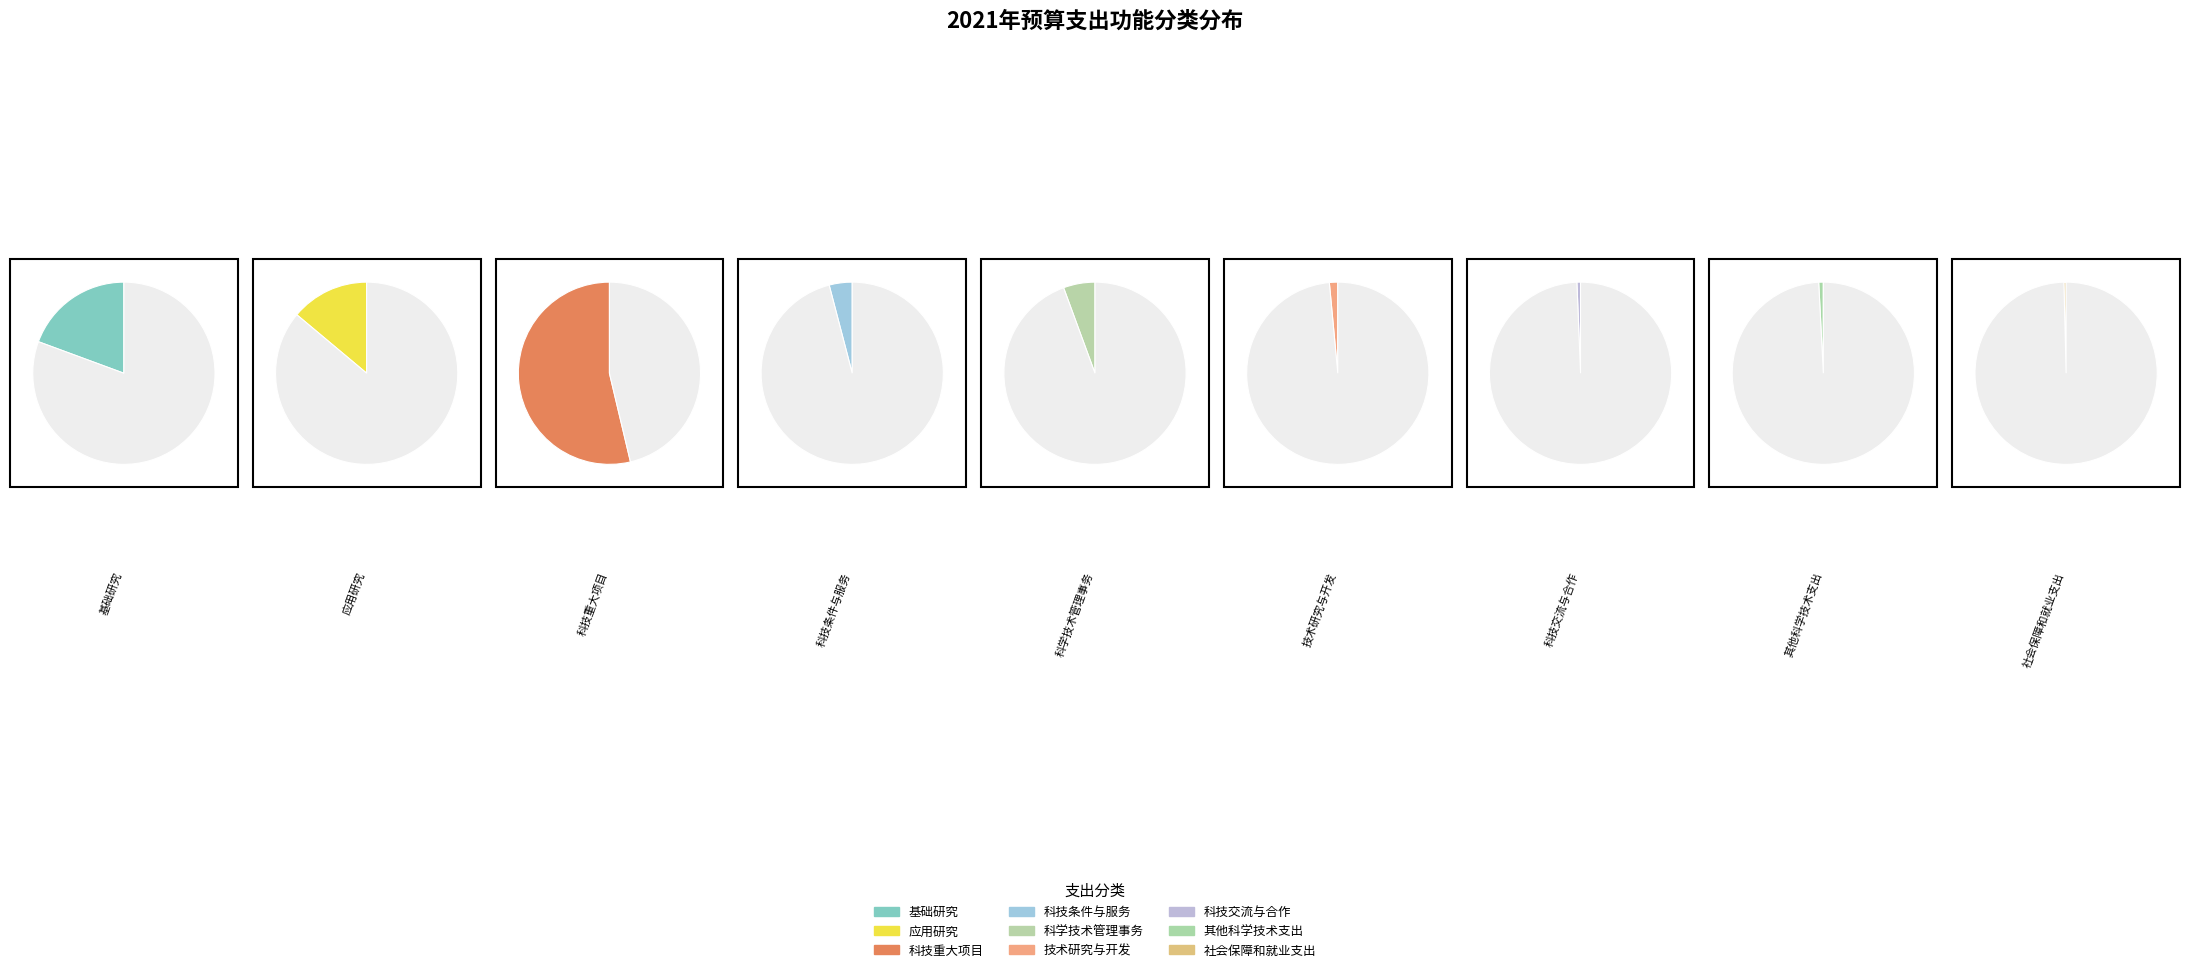

Combined, do 其他科学技术支出 and 科技重大项目 account for over 50%?

Yes